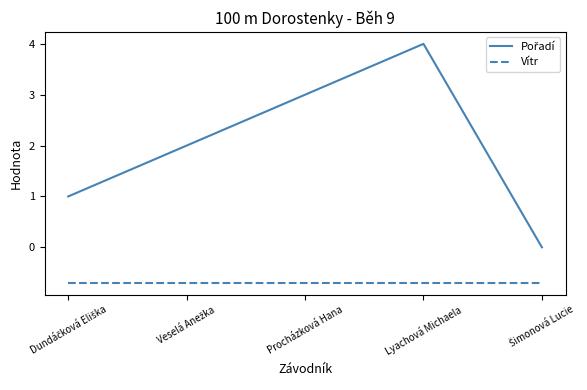

What is the spread (max minus min) of values at Procházková Hana?

3.7